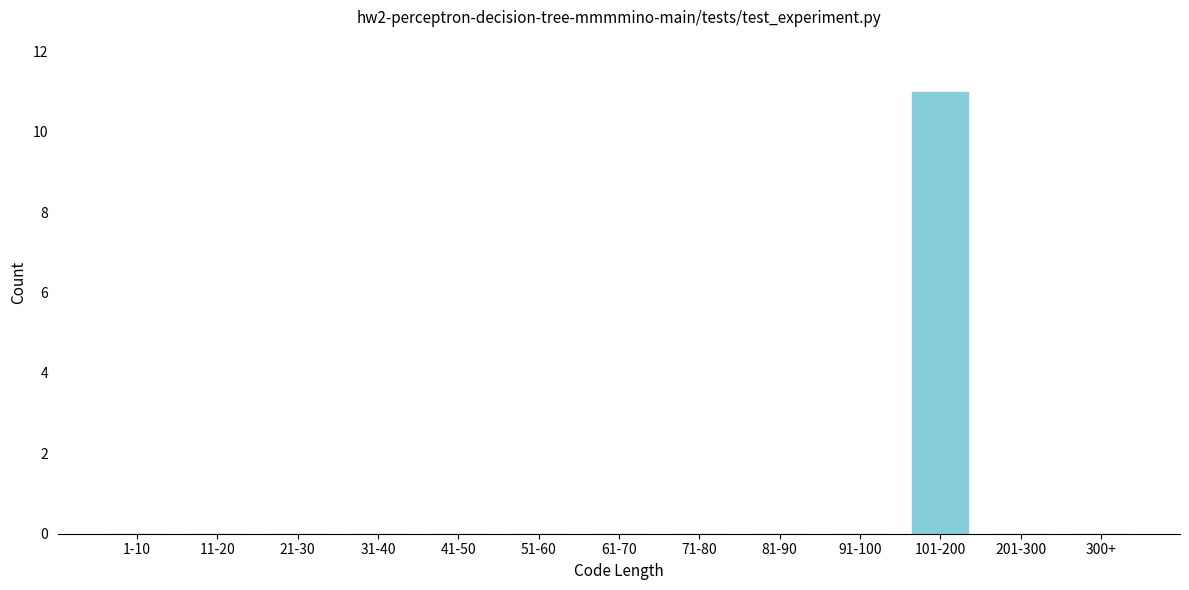

Reading right to left, what are all the values shown in this chart?

300+=0	201-300=0	101-200=11	91-100=0	81-90=0	71-80=0	61-70=0	51-60=0	41-50=0	31-40=0	21-30=0	11-20=0	1-10=0